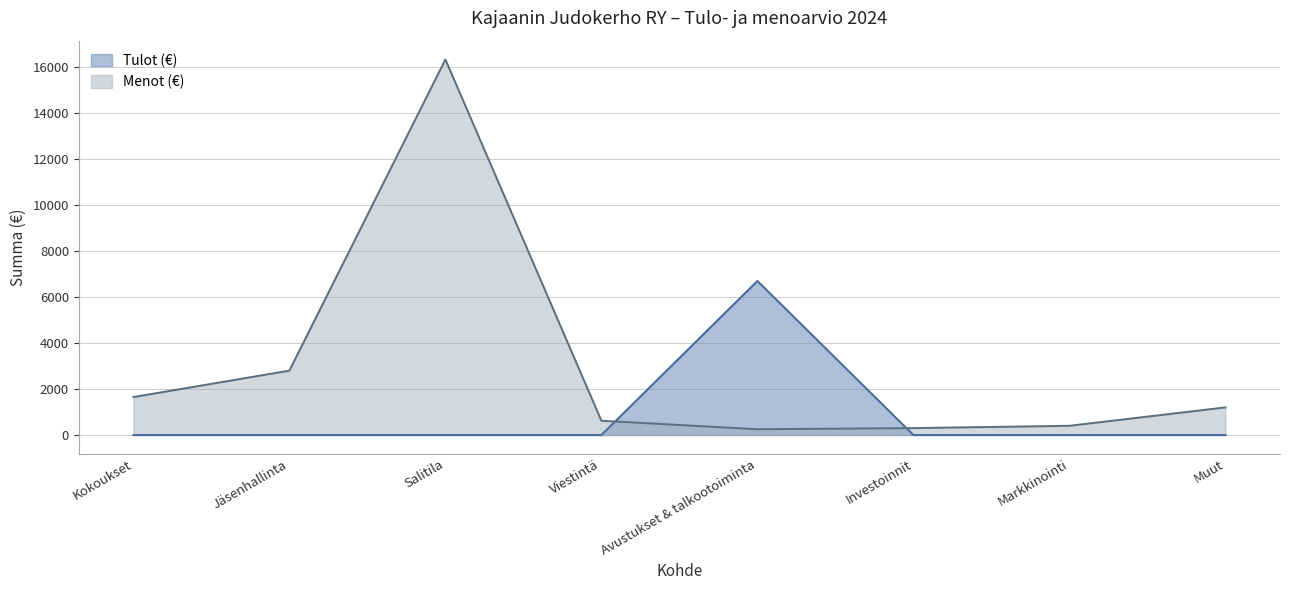

The value of Tulot (€) at Avustukset & talkootoiminta is 6700. True or false?

True